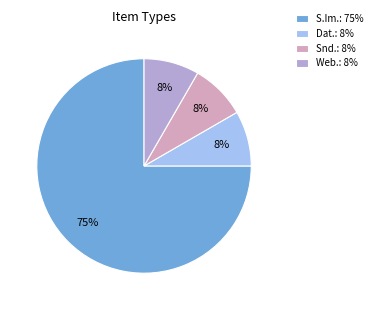

What is the largest slice in the pie chart?

S.Im.: 75%